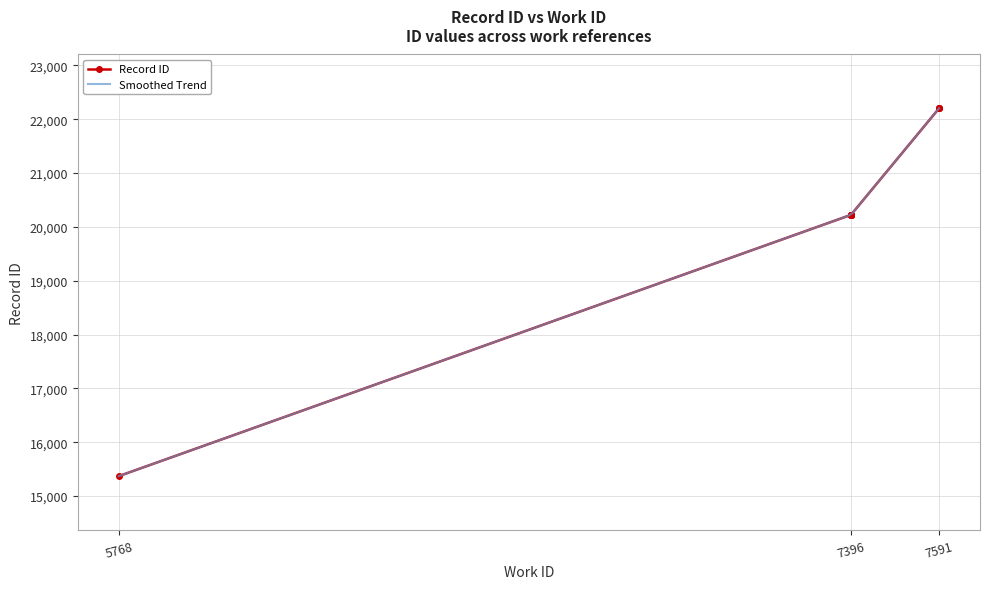

List the labels in order of value, largest first.

7591, 7591, 7591, 7396, 7396, 7396, 7396, 7396, 7396, 5768